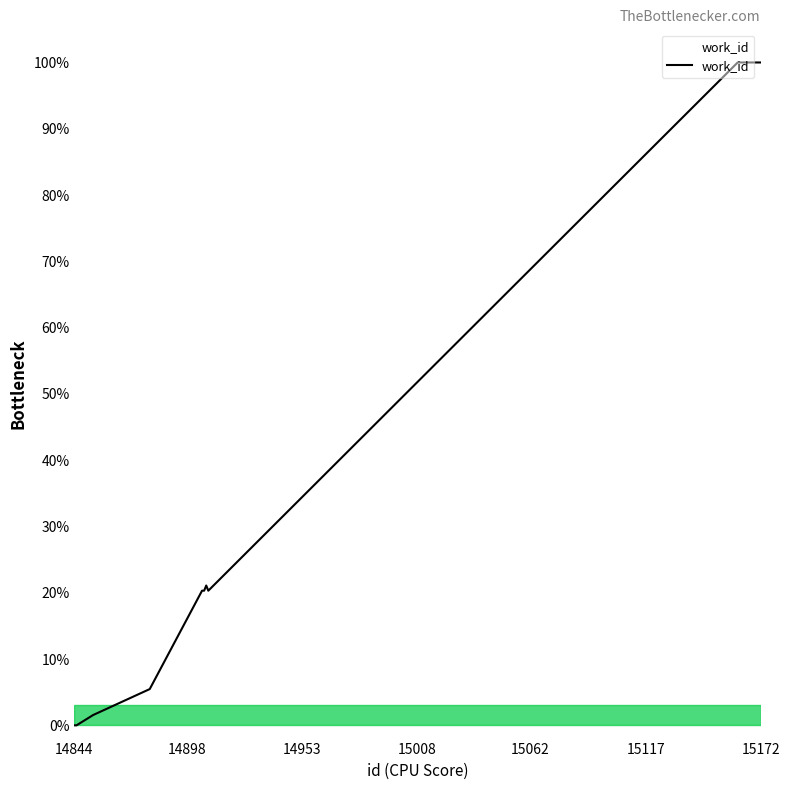

What is the difference between the maximum and minimum values?

100.0